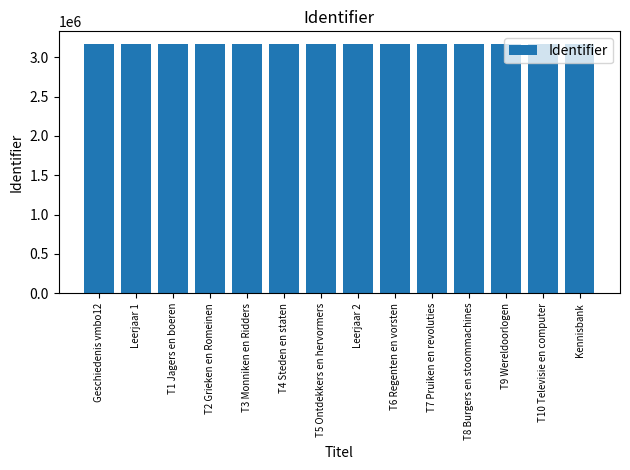

What is the change in value from T3 Monniken en Ridders to T8 Burgers en stoommachines?

+16